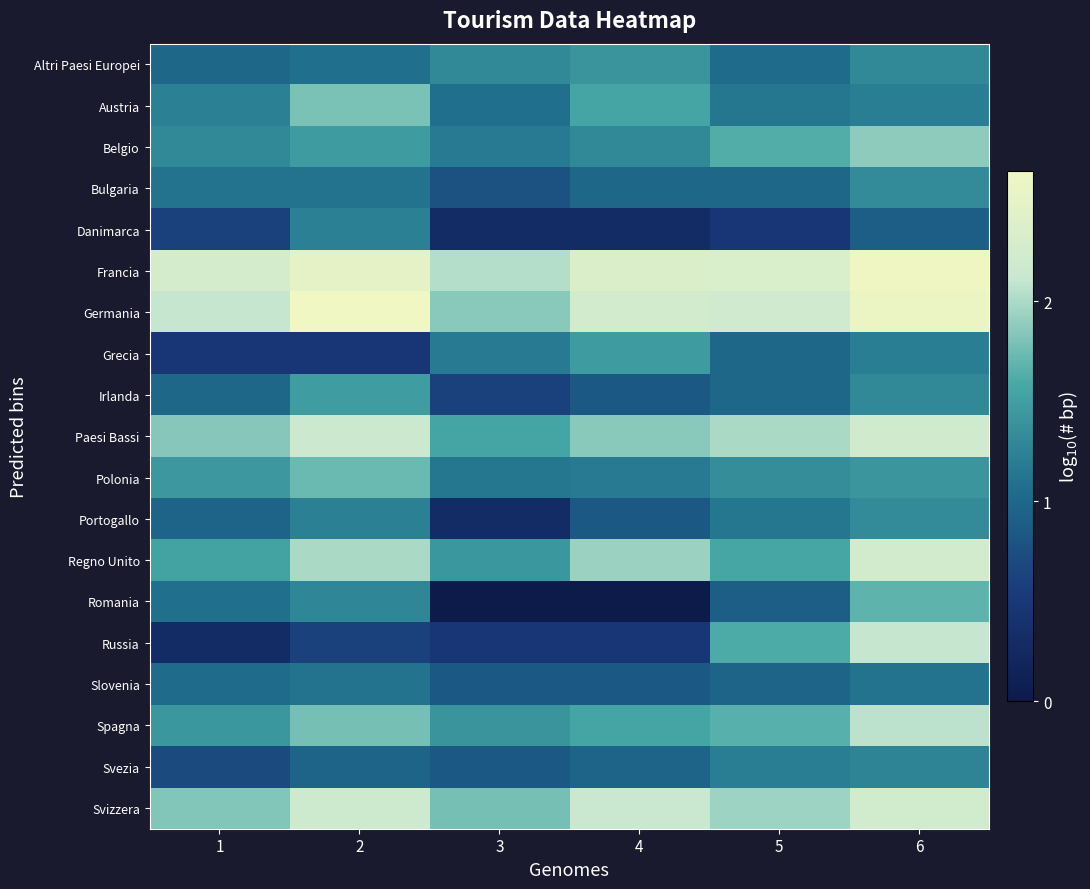

Which series has the largest total across all categories?

Francia